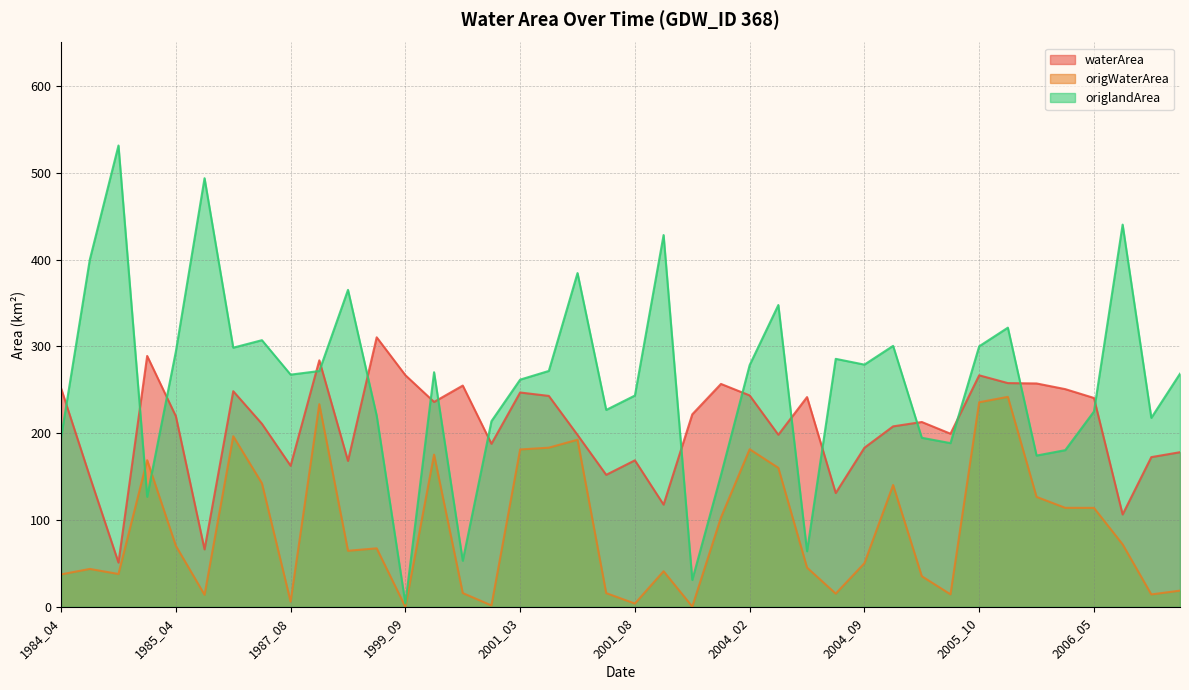

Which series has the widest spread of values?

origlandArea